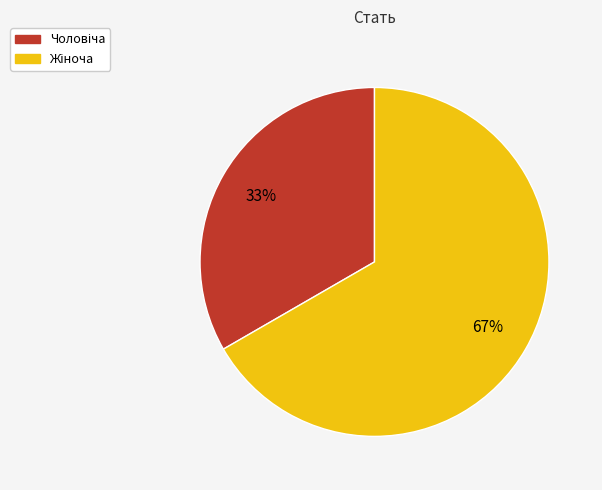

Is there a majority slice in this chart?

Yes